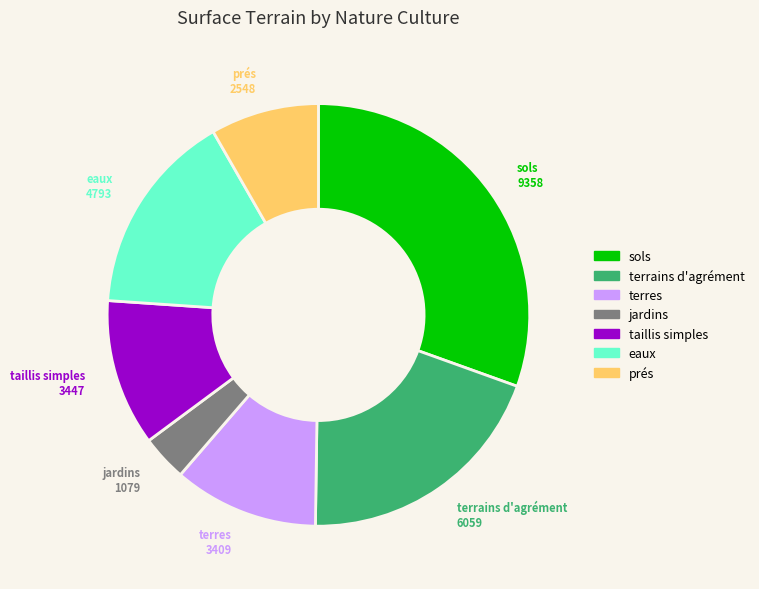

Do jardins and terres together represent more than half of the pie?

No